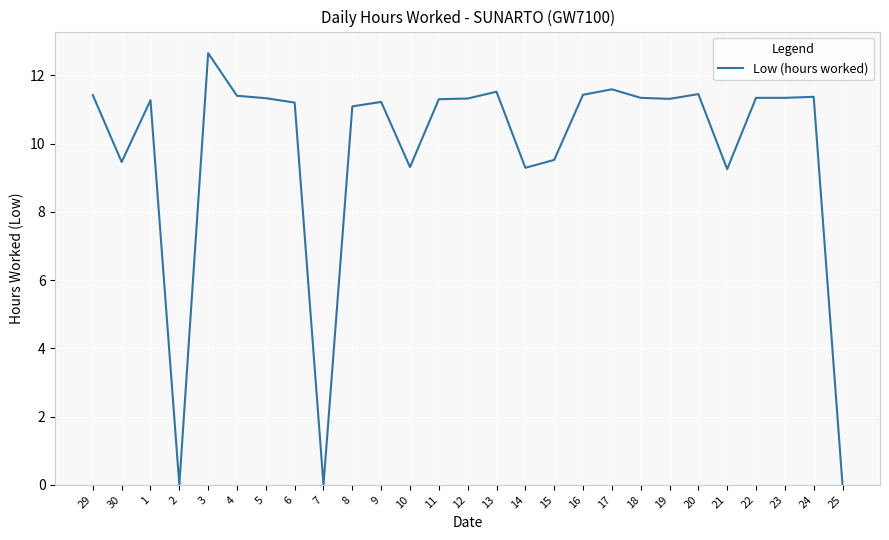

What is the maximum value shown in the chart?

12.7